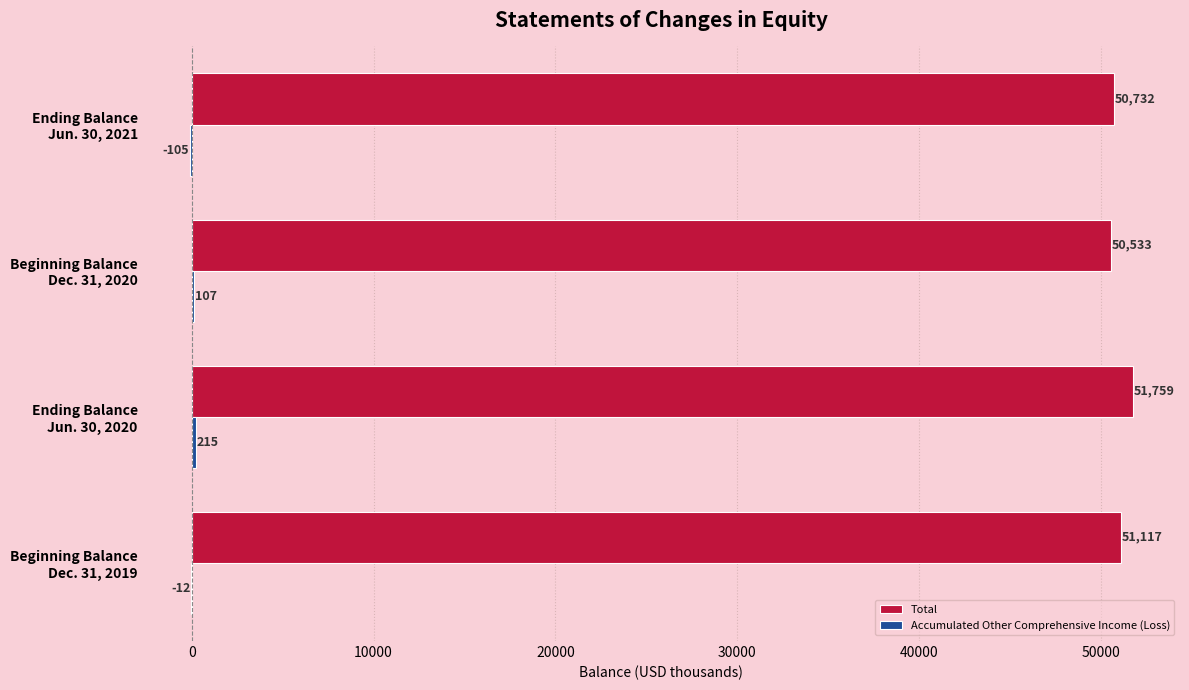

Which series has the largest total across all categories?

Total